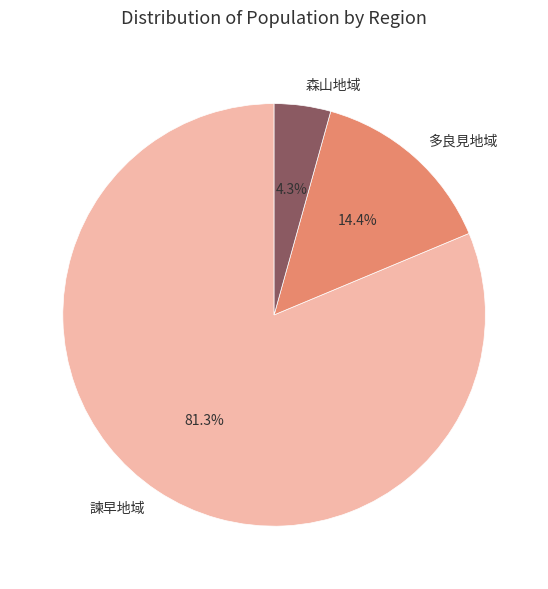

To the nearest percent, what percentage of the pie is 森山地域?

4%